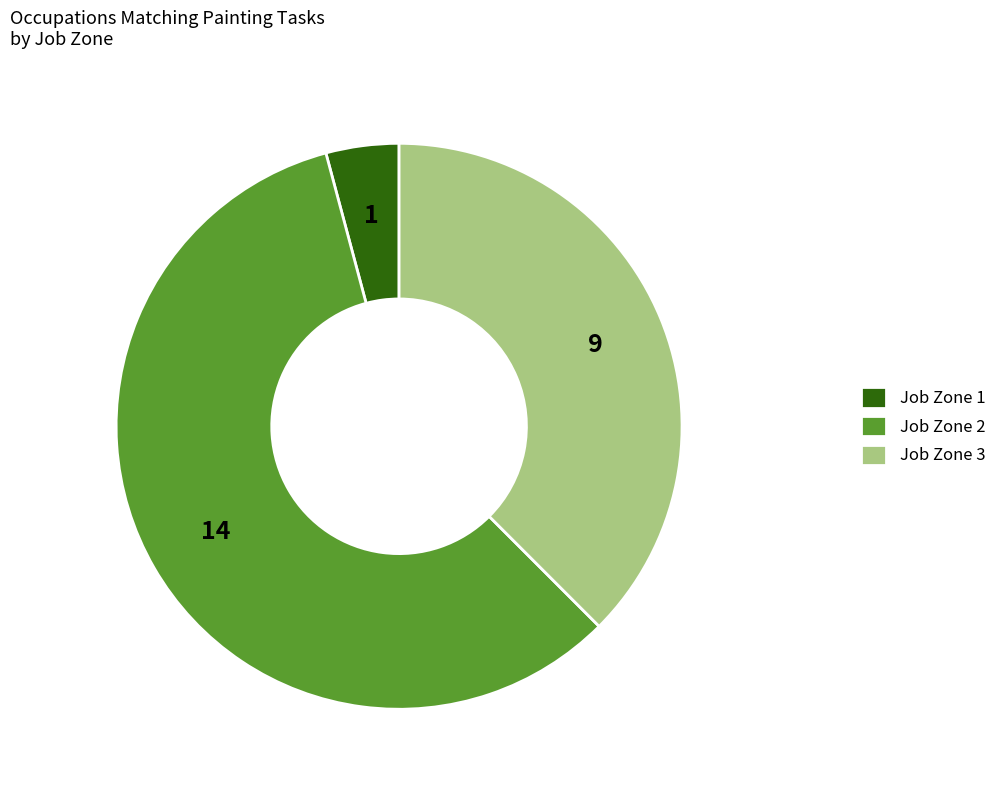

True or false: Job Zone 2 accounts for 58% of the total.

True